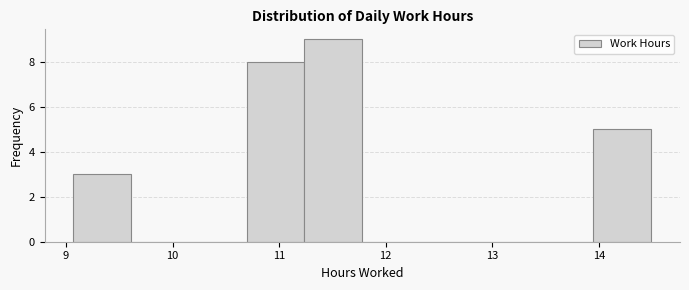

Reading left to right, transcribe this chart: for each bar, give the range it covers on the x-axis and its height. Neither the bar edges nor the heights are printed on the chart, so give them approximately, as read against the axes.

9.1 to 9.6: 3
9.6 to 10.2: 0
10.2 to 10.7: 0
10.7 to 11.2: 8
11.2 to 11.8: 9
11.8 to 12.3: 0
12.3 to 12.9: 0
12.9 to 13.4: 0
13.4 to 13.9: 0
13.9 to 14.5: 5